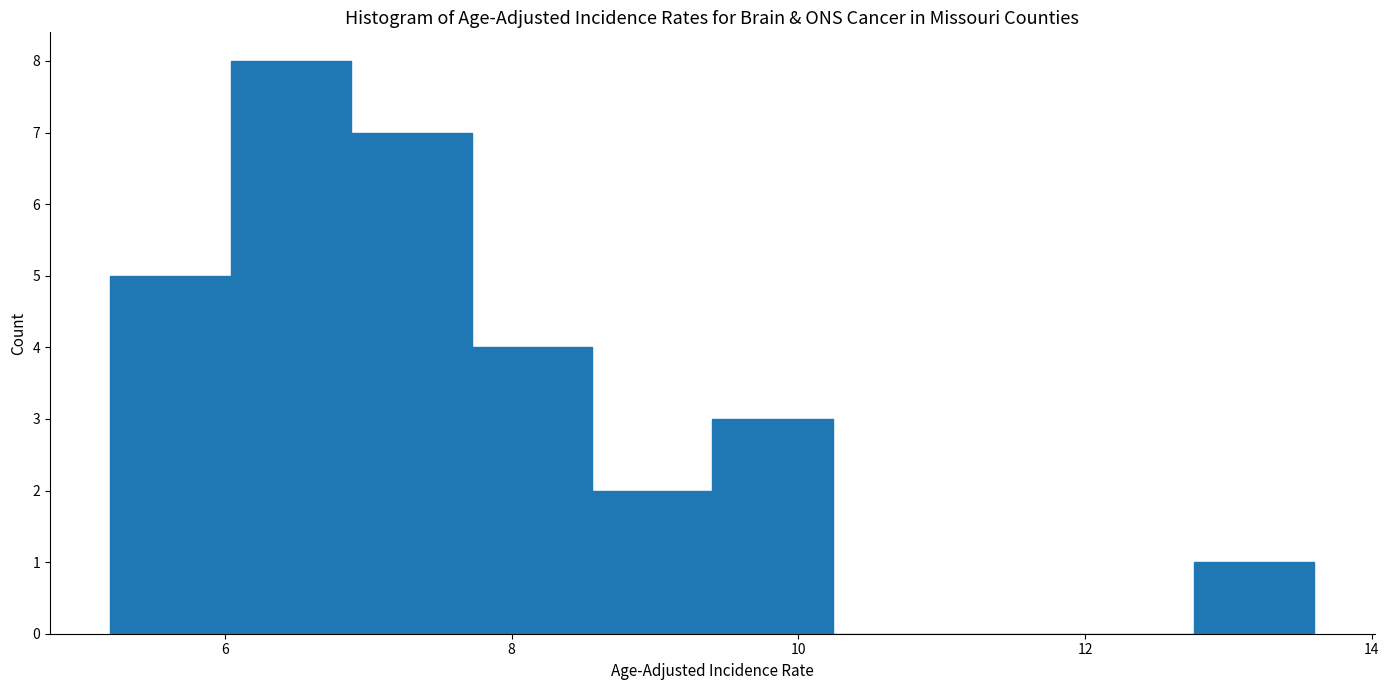

Reading left to right, list every bar in this chart as the range it spans on the x-axis followed by its height. Neither the bar edges nor the heights are printed on the chart, so give them approximately, as read against the axes.

5.20 to 6.04: 5
6.04 to 6.88: 8
6.88 to 7.72: 7
7.72 to 8.56: 4
8.56 to 9.40: 2
9.40 to 10.24: 3
10.24 to 11.08: 0
11.08 to 11.92: 0
11.92 to 12.76: 0
12.76 to 13.60: 1